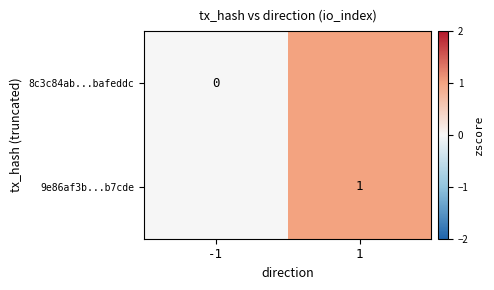

Which has a higher value, -1 or 1?

1